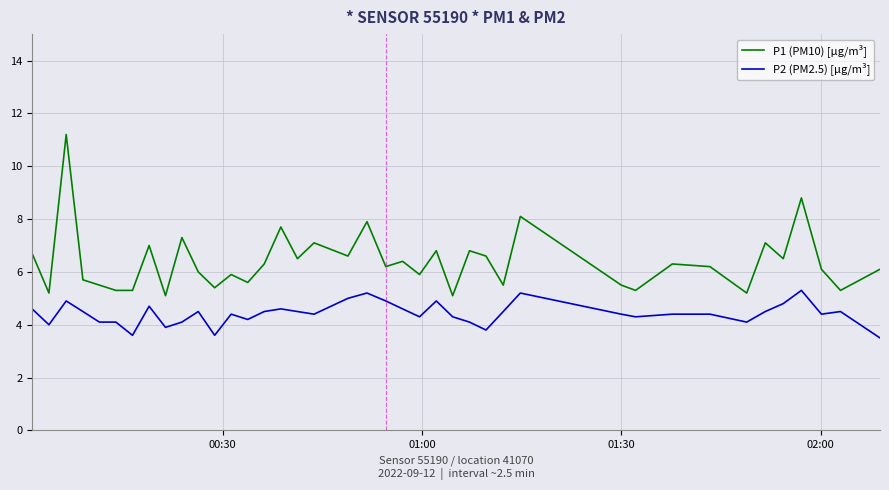

True or false: P1 (PM10) [µg/m³] and P2 (PM2.5) [µg/m³] cross at least once.

False